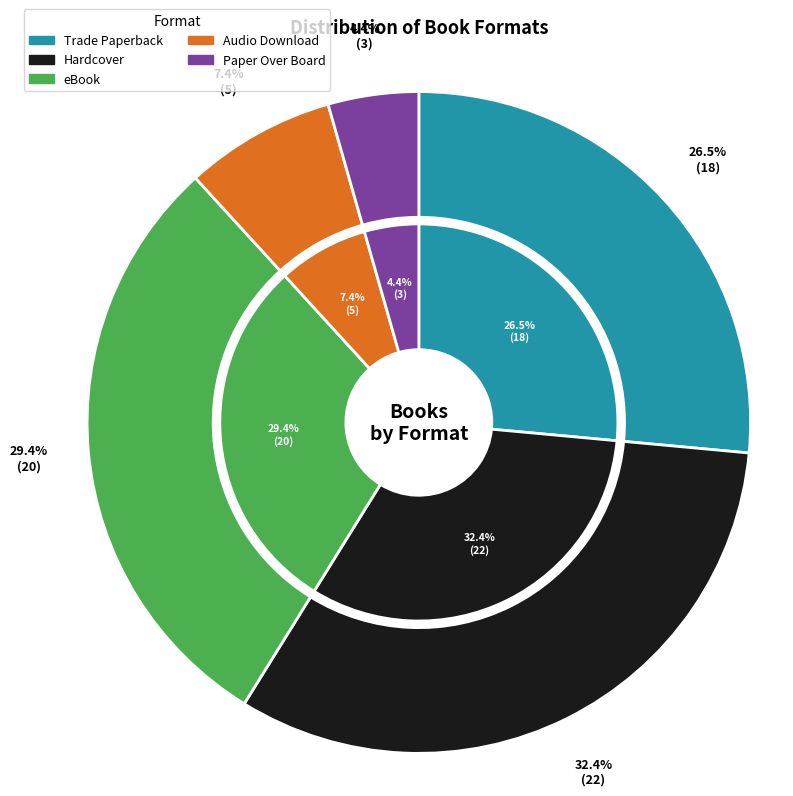

What portion of the pie excludes Audio Download?

92.6%